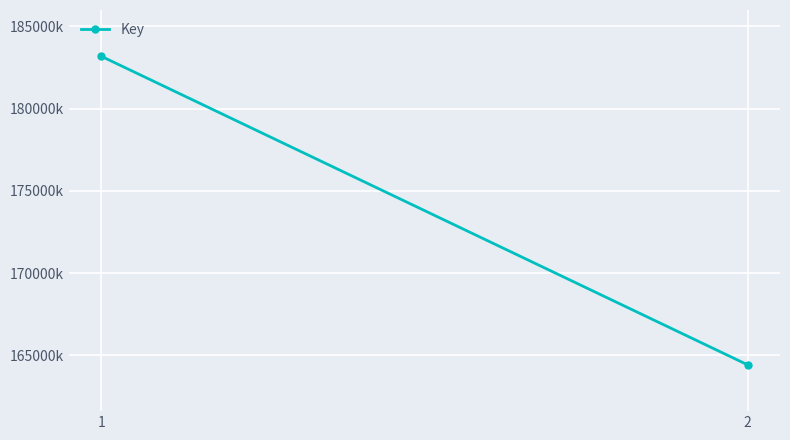

Between 1 and 2, which is larger?

1